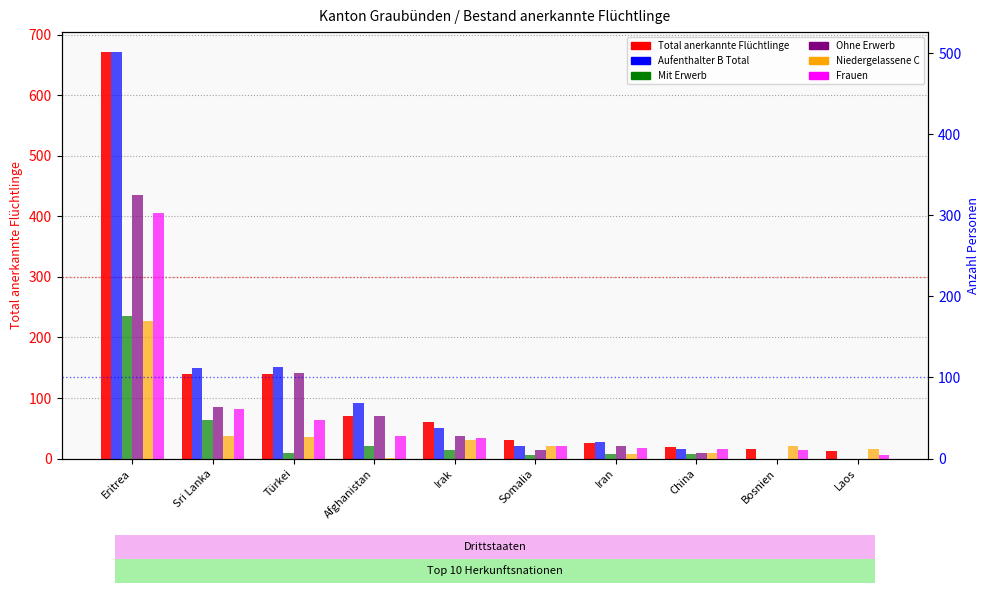

What is the spread (max minus min) of values at Iran?

21